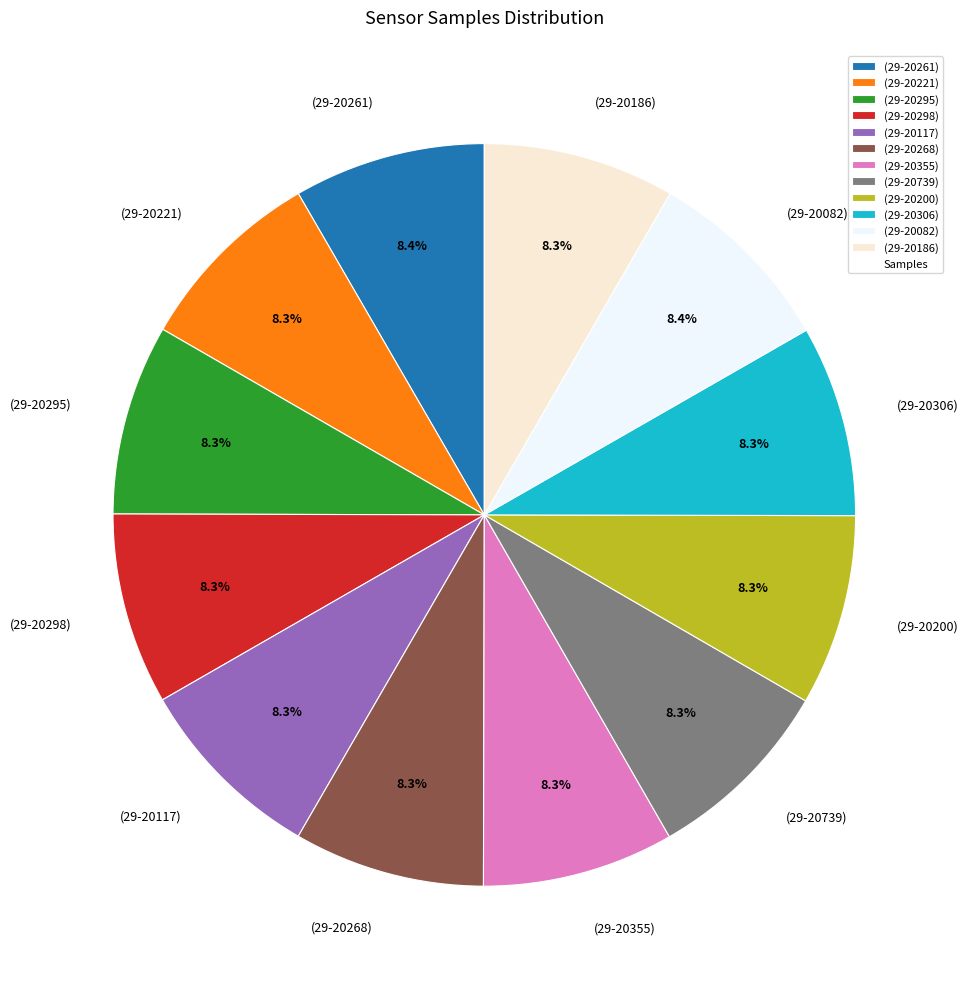

Does (29-20186) represent more than half of the total?

No